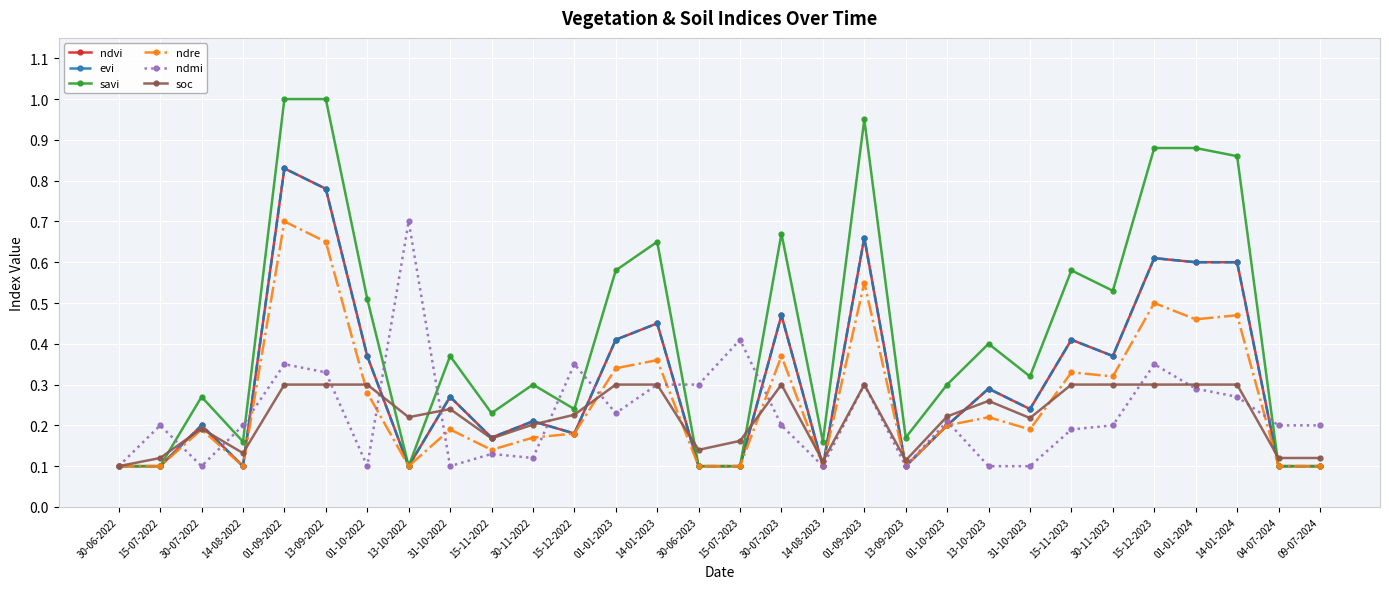

What is the minimum value for savi?

0.1